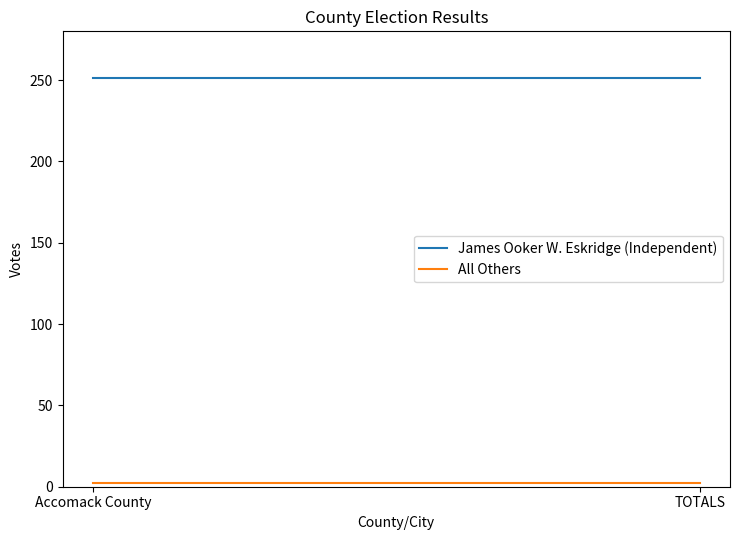

Which series has the largest total across all categories?

James Ooker W. Eskridge (Independent)